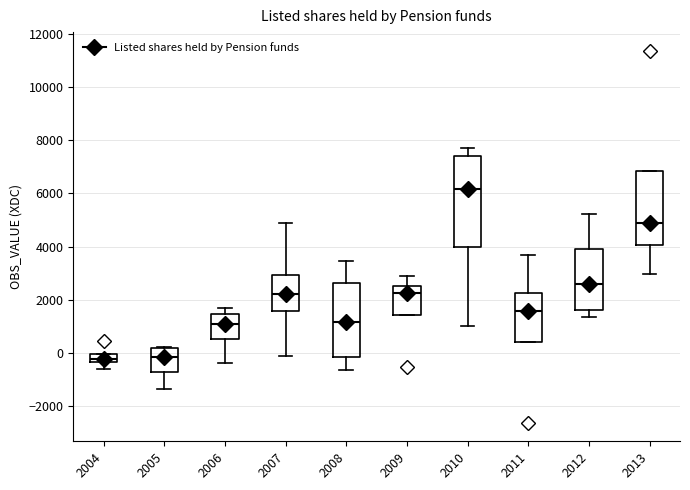

Comparing the boxes themselves (not the whiskers), which one is the tallest?

2010